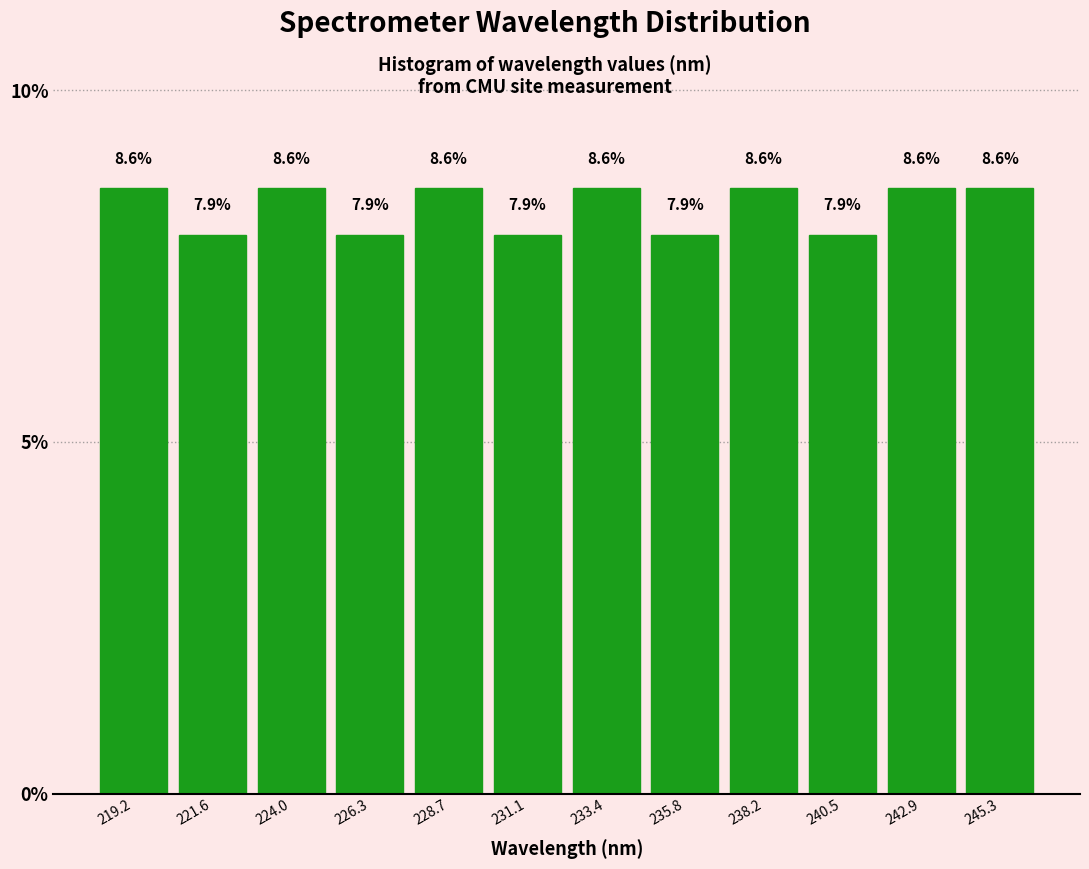

What is the height of the bar covering 237.0 to 239.5 on the x-axis? The bar edges are not printed on the chart, so give them approximately, as read against the axis.

8.6